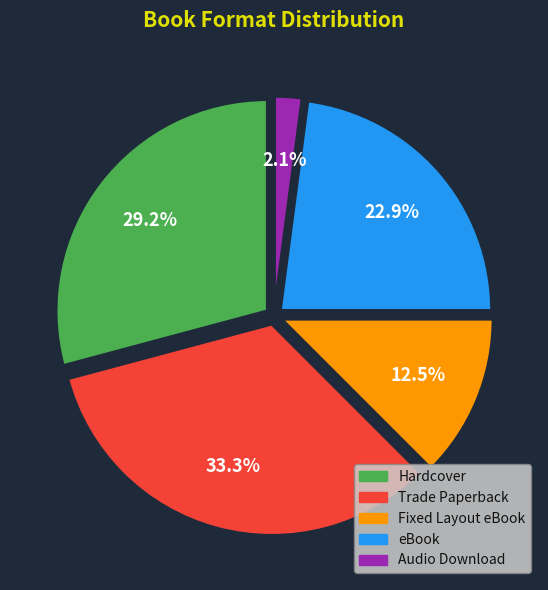

Is it true that Audio Download is 2% of the pie?

True